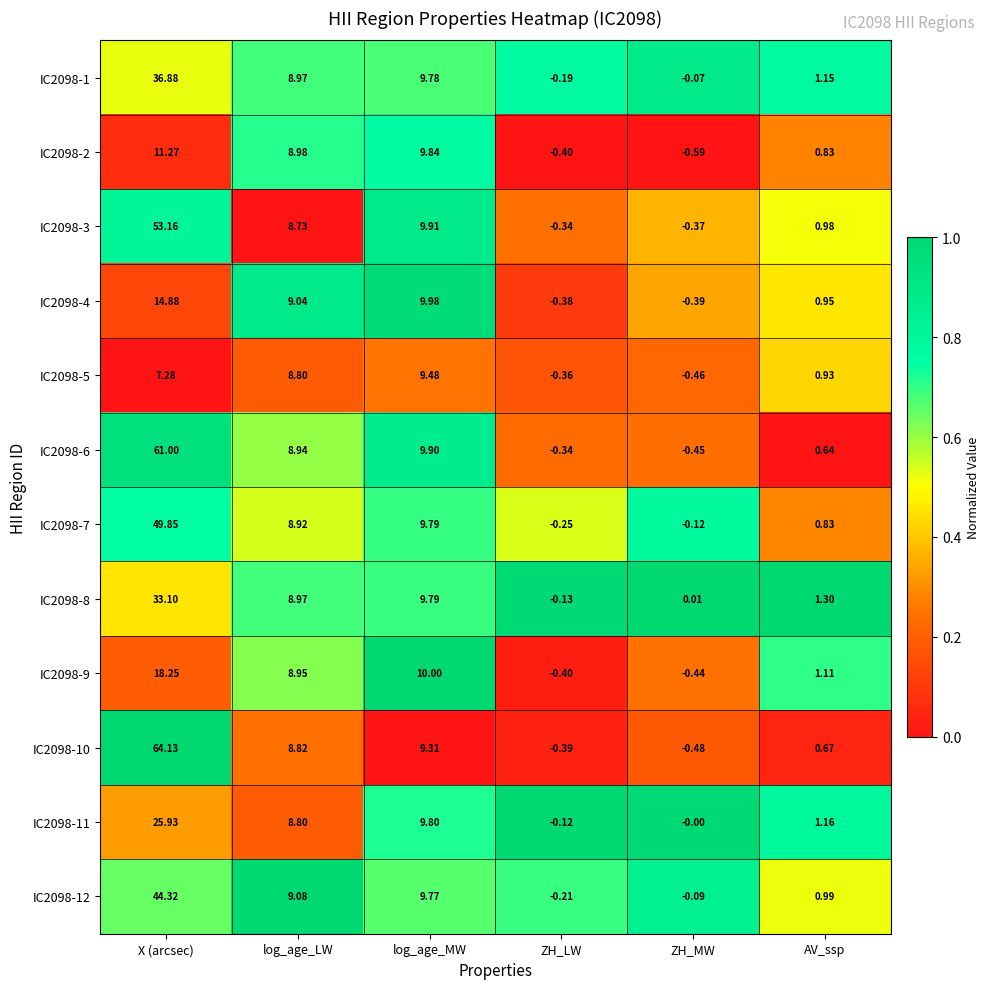

Rank the categories by IC2098-8 value from lowest to highest.

ZH_LW, ZH_MW, AV_ssp, log_age_LW, log_age_MW, X (arcsec)